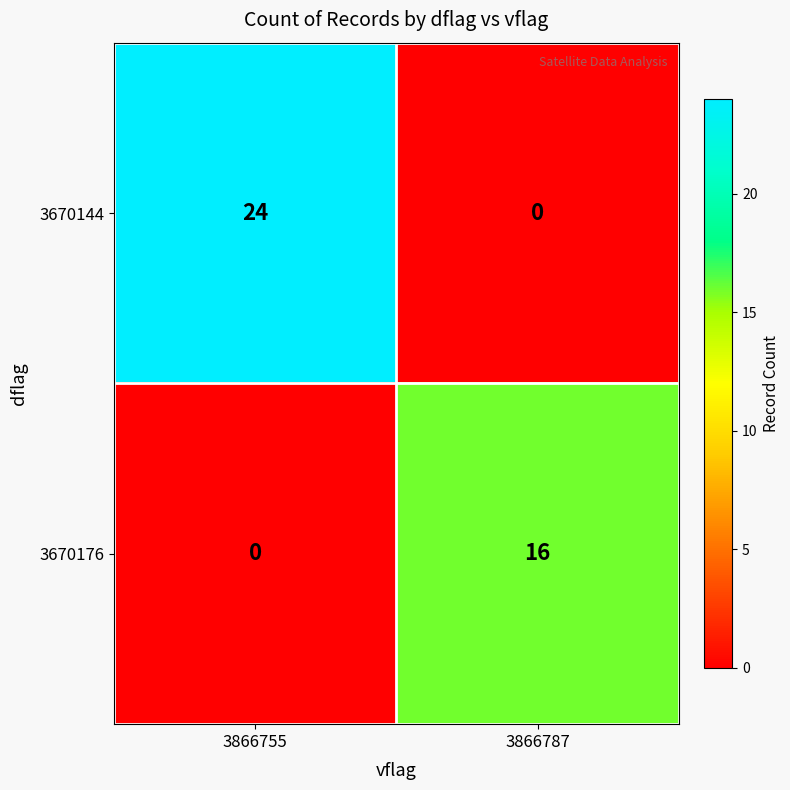

What is the difference between the maximum and minimum values in the 3670176 series?

16